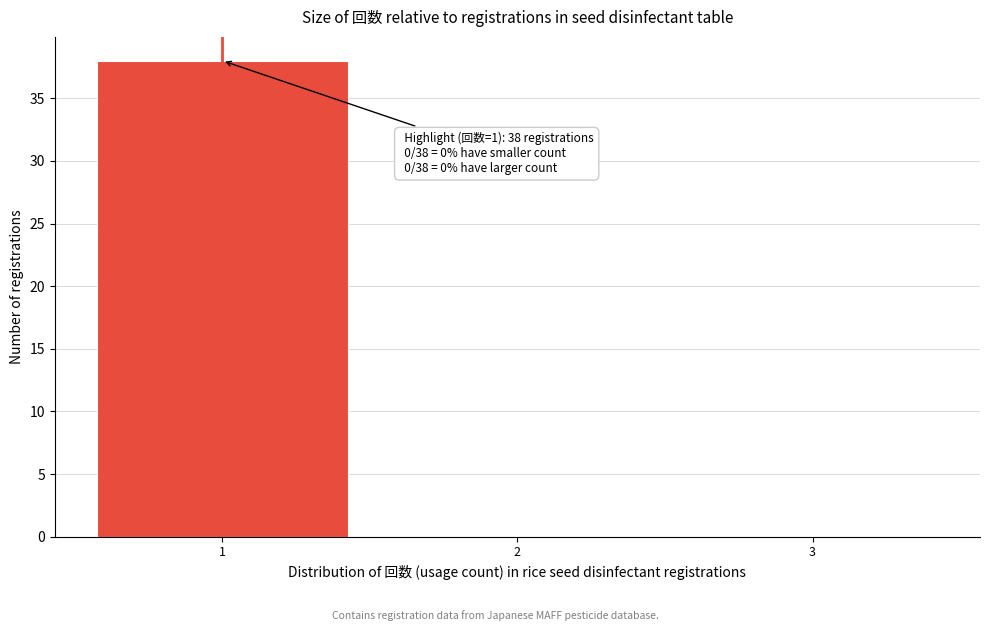

Which range on the x-axis has the tallest bar?

0.5 to 1.5